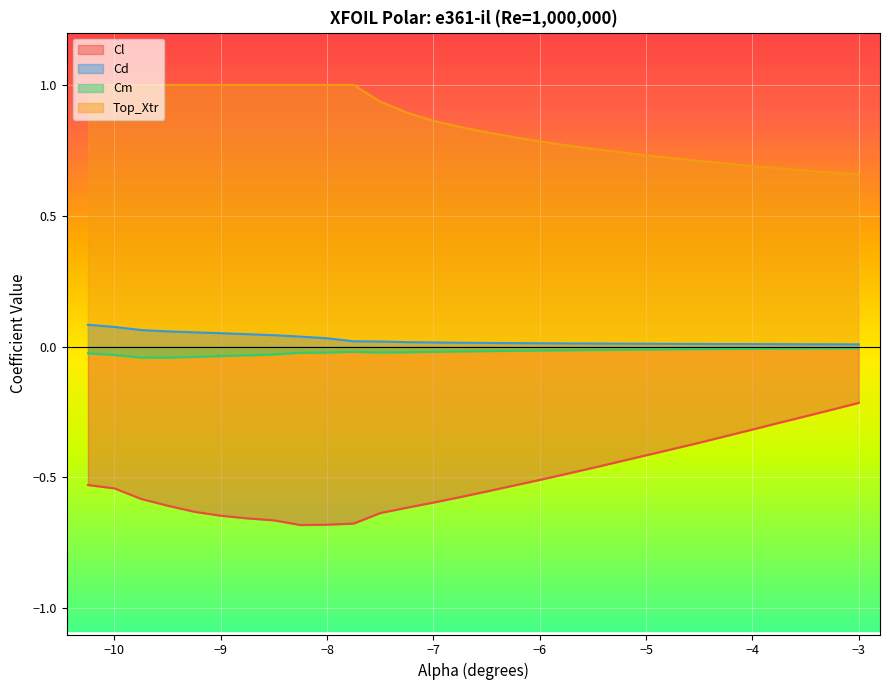

True or false: Cl and Cd intersect in this chart.

False